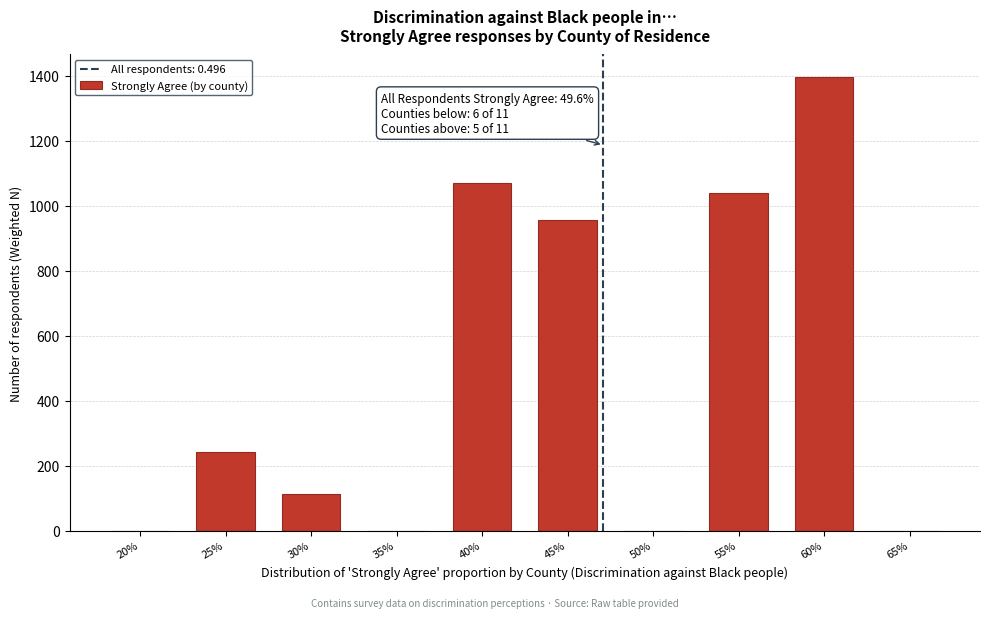

Reading left to right, extract all data points from this chart.

20%=0	25%=241	30%=111	35%=0	40%=1068	45%=954	50%=0	55%=1038	60%=1395	65%=0